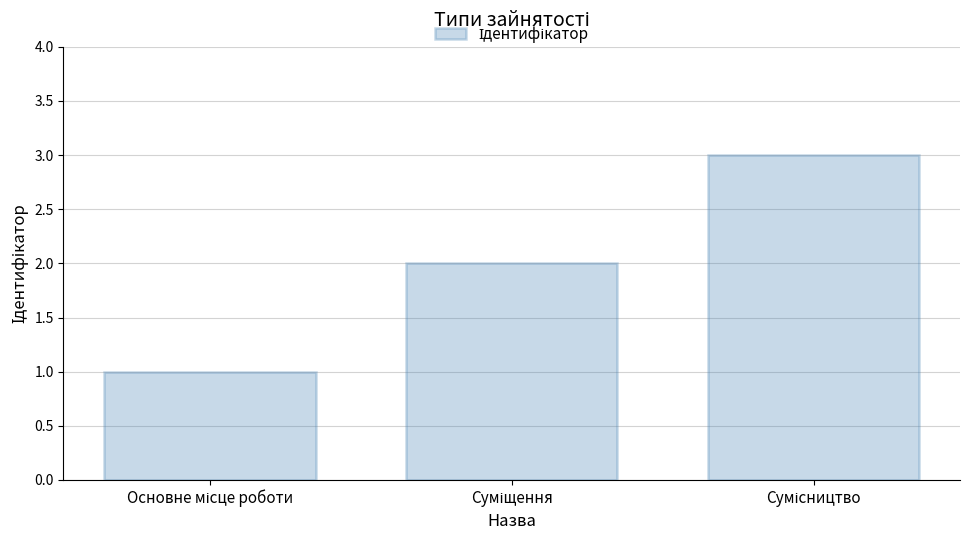

Are the bars horizontal?

No